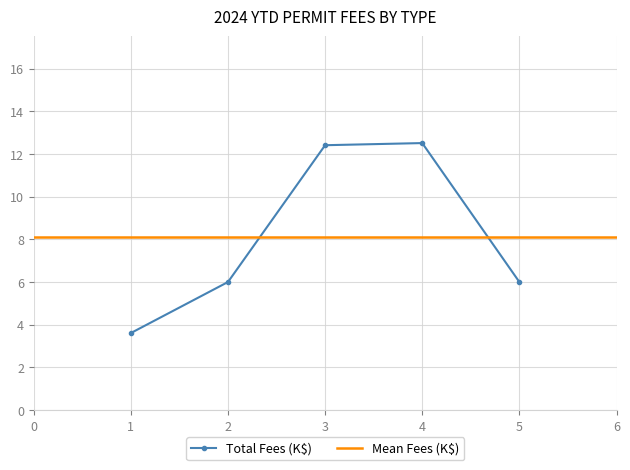

What is the value of the Total Fees (K$) point at the 1st from the left?

3.6